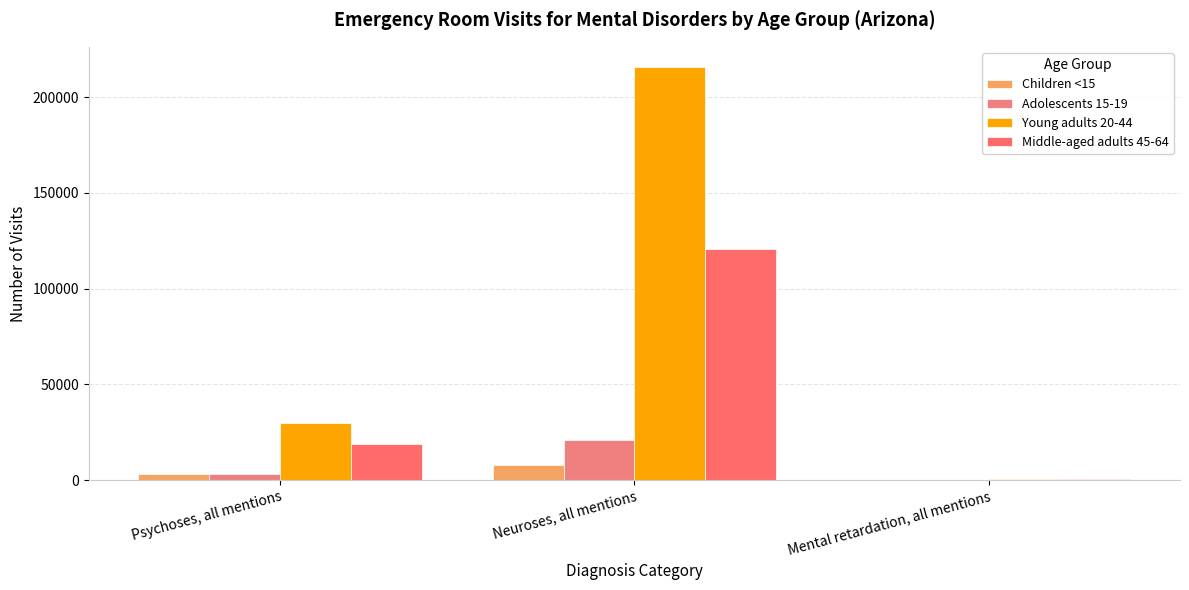

What is the average value of the Adolescents 15-19 series?

8185